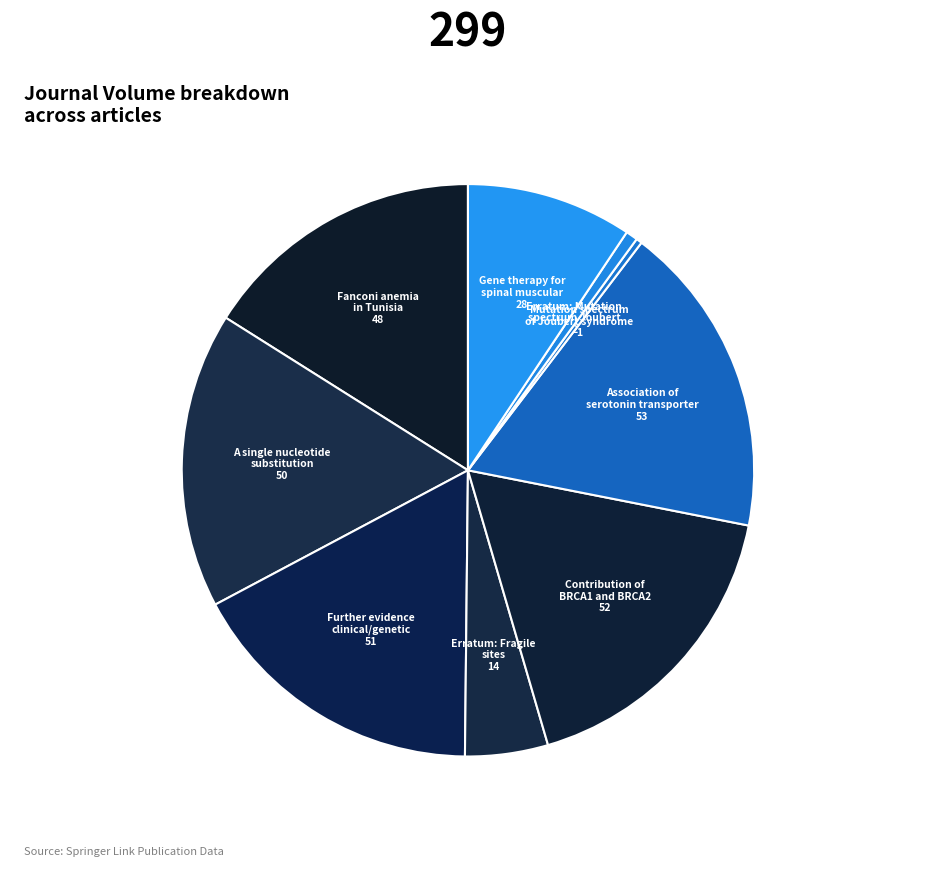

How many segments does this pie chart have?

9